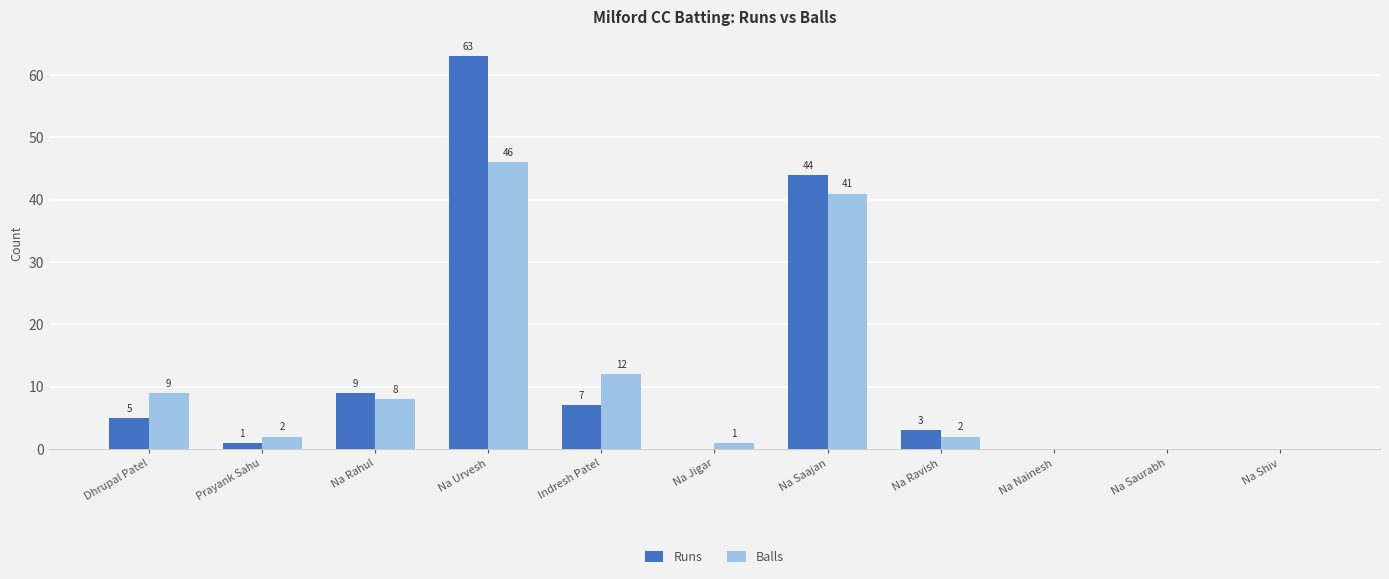

Does the chart contain stacked bars?

No